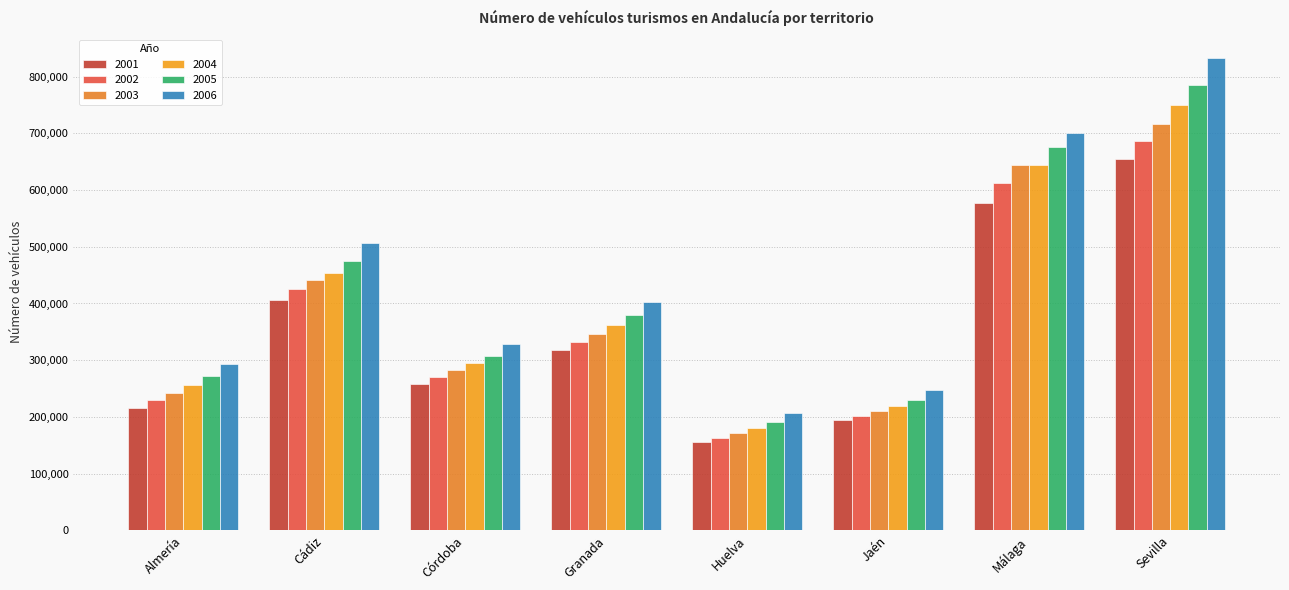

What is the label of the 4th bar from the left?

Granada